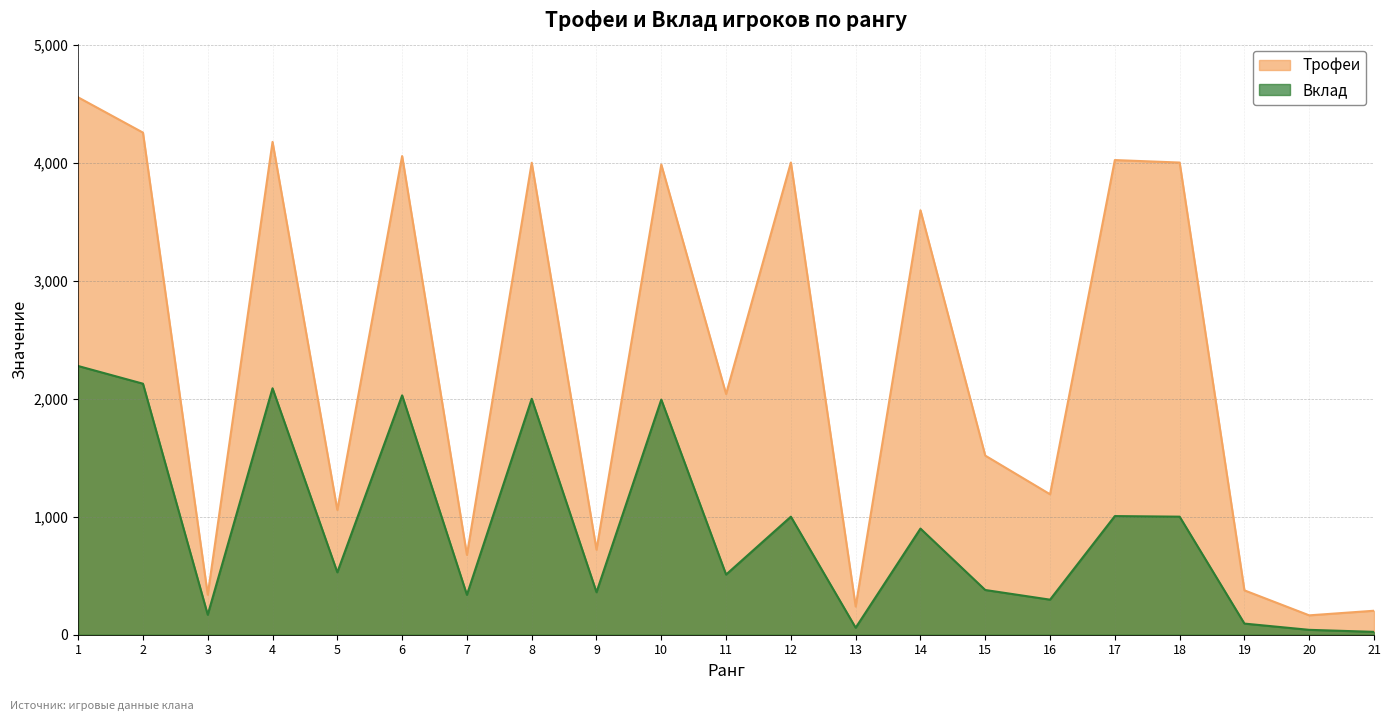

Reading left to right, transcribe all the data shown in this chart.

Трофеи: 1=4558	2=4259	3=339	4=4180	5=1058	6=4060	7=677	8=4003	9=721	10=3988	11=2042	12=4005	13=239	14=3600	15=1519	16=1191	17=4026	18=4005	19=376	20=164	21=203
Вклад: 1=2279	2=2129	3=169	4=2090	5=529	6=2030	7=338	8=2001	9=360	10=1994	11=510	12=1001	13=59	14=900	15=379	16=297	17=1006	18=1001	19=94	20=41	21=24